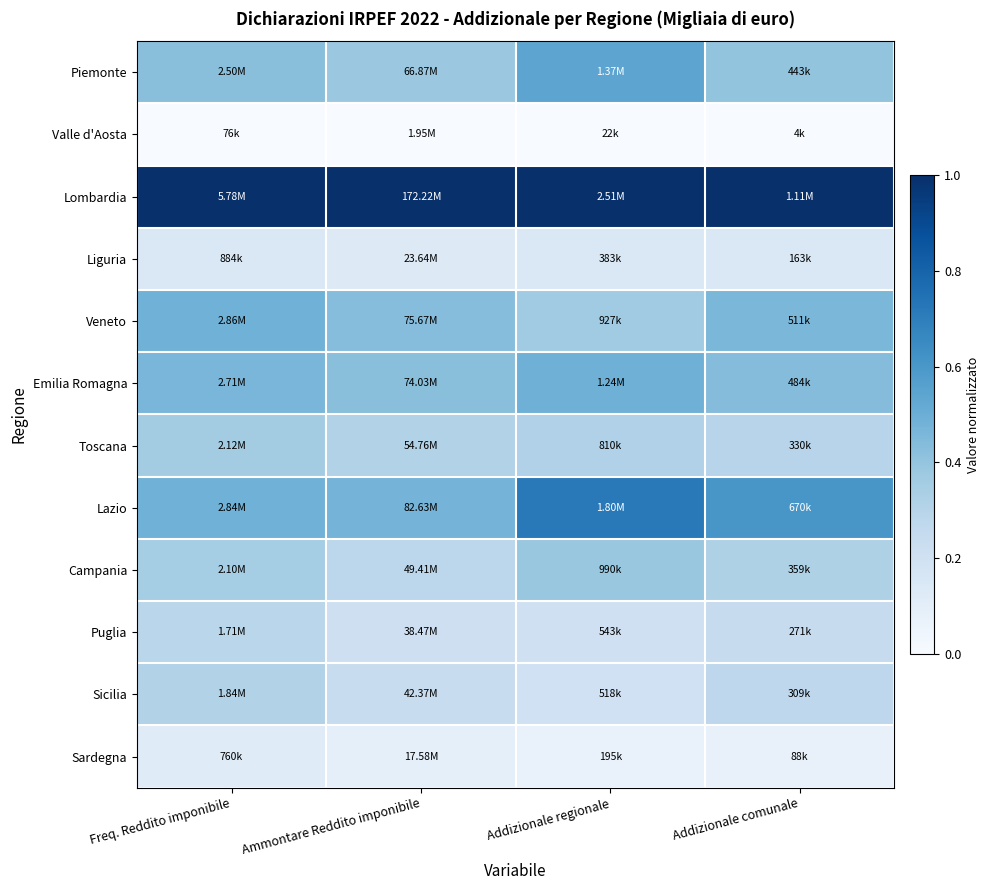

At how many categories does at least one series exceed 0?

4